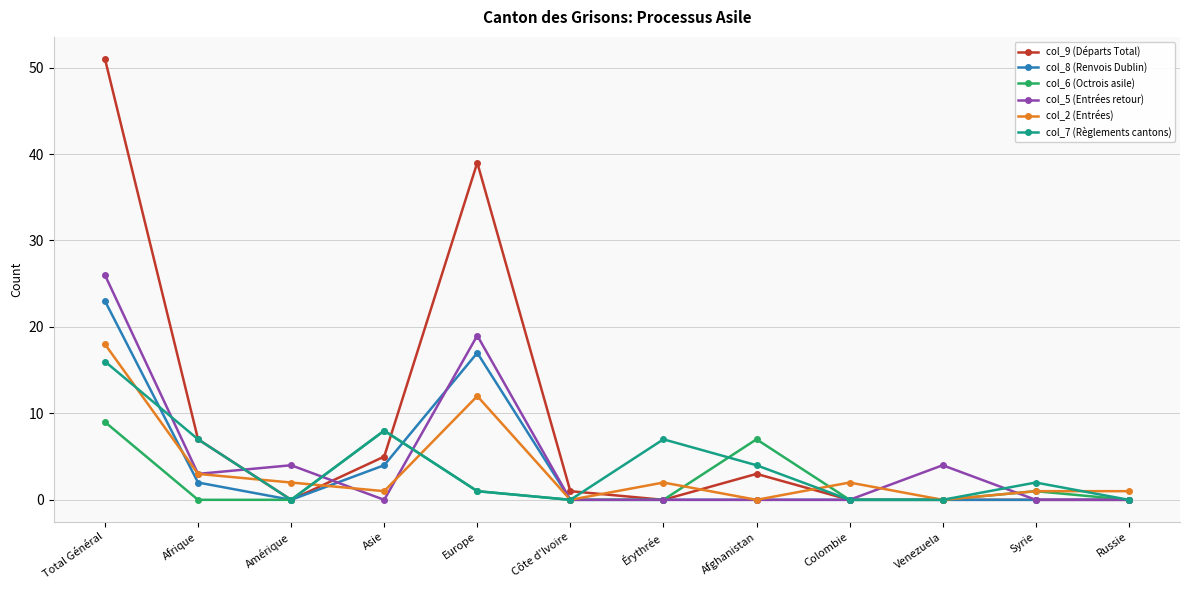

Count the number of categories in the chart.

12